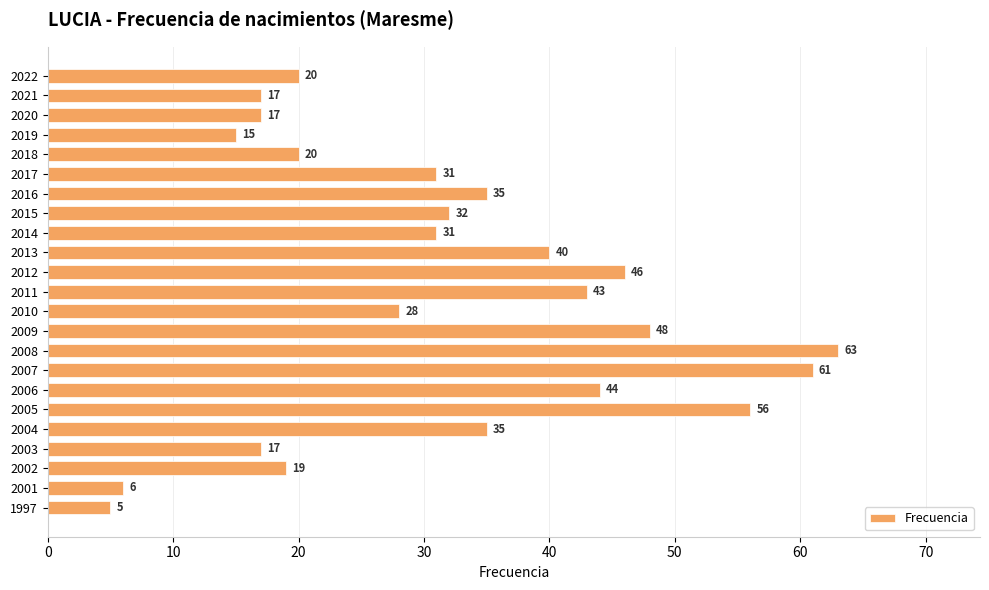

What is the difference between the maximum and minimum values?

58